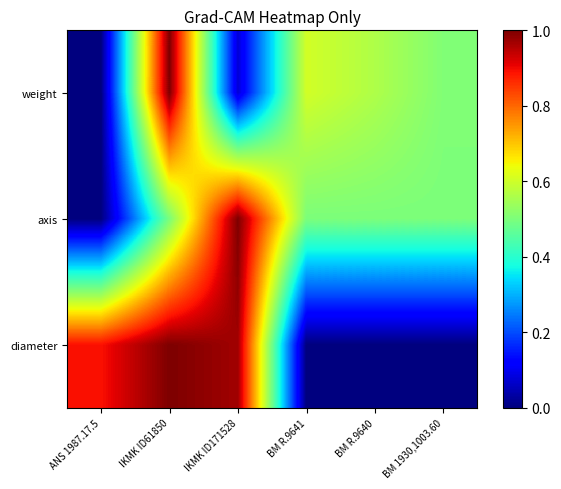

Reading left to right, transcribe all the data shown in this chart.

weight: ANS 1987.17.5=0.0	IKMK ID61850=1.0	IKMK ID171528=0.1	BM R.9641=0.6	BM R.9640=0.6	BM 1930,1003.60=0.5
axis: ANS 1987.17.5=0.0	IKMK ID61850=0.5	IKMK ID171528=1.0	BM R.9641=0.5	BM R.9640=0.5	BM 1930,1003.60=0.5
diameter: ANS 1987.17.5=0.9	IKMK ID61850=1.0	IKMK ID171528=1.0	BM R.9641=0.0	BM R.9640=0.0	BM 1930,1003.60=0.0